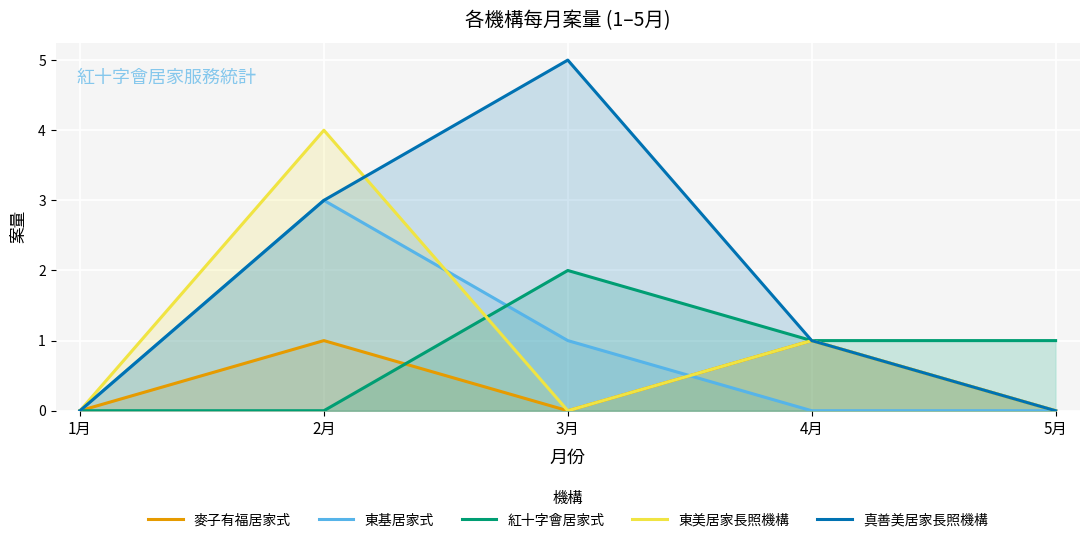

What is the sum of the 紅十字會居家式 values at 3月 and 4月?

3